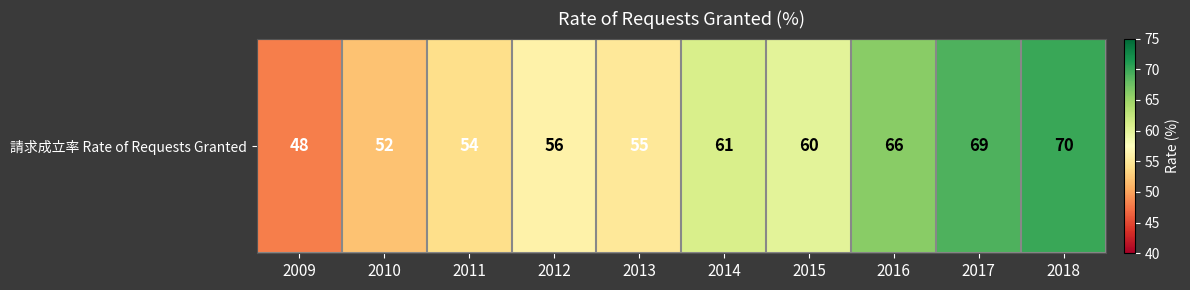

What is the sum of the values at 2016 and 2013?

121